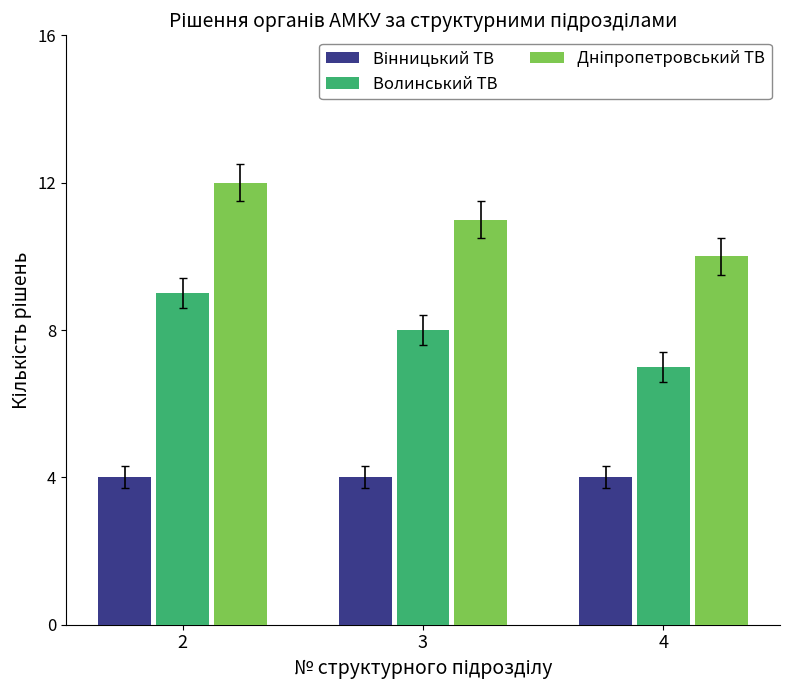

How many groups of bars are there?

3